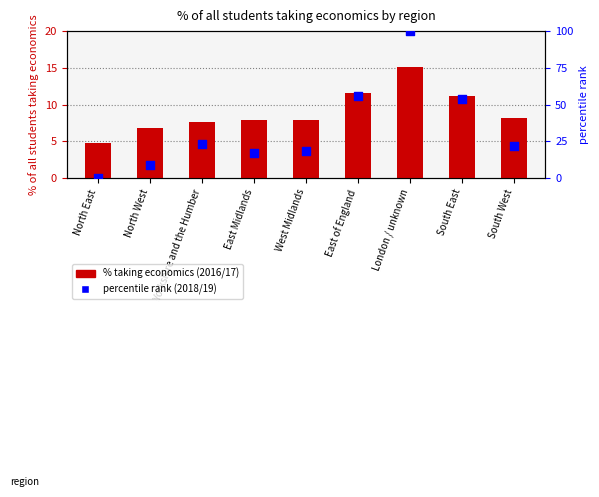

At how many categories does at least one series exceed 8?

8